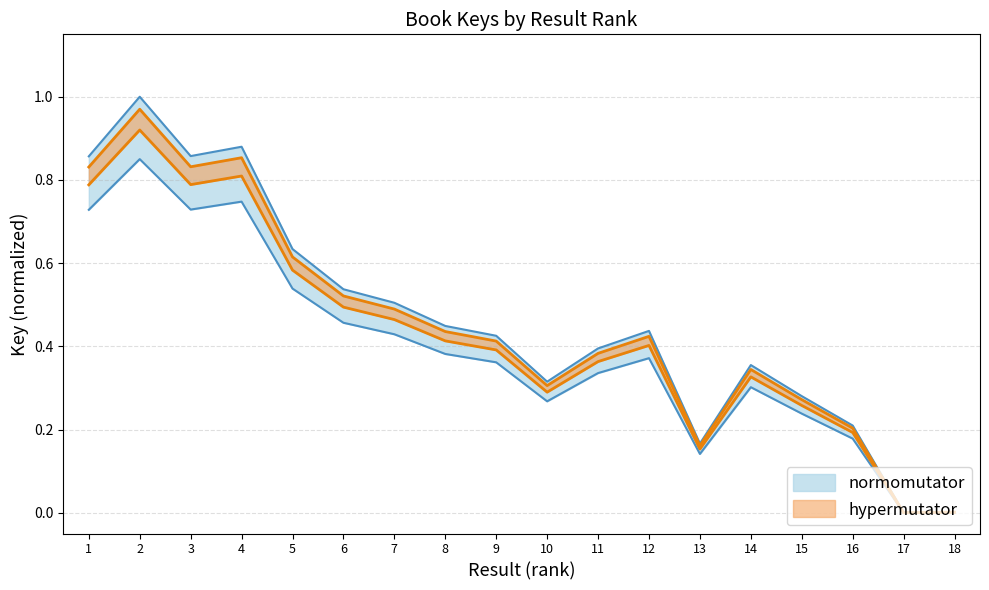

Does the chart display data point markers on the line(s)?

No